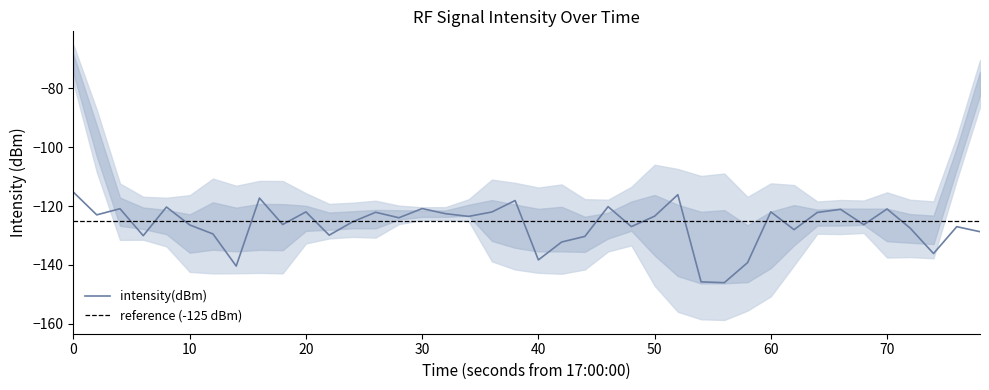

What is the minimum value for intensity(dBm)?

-146.0